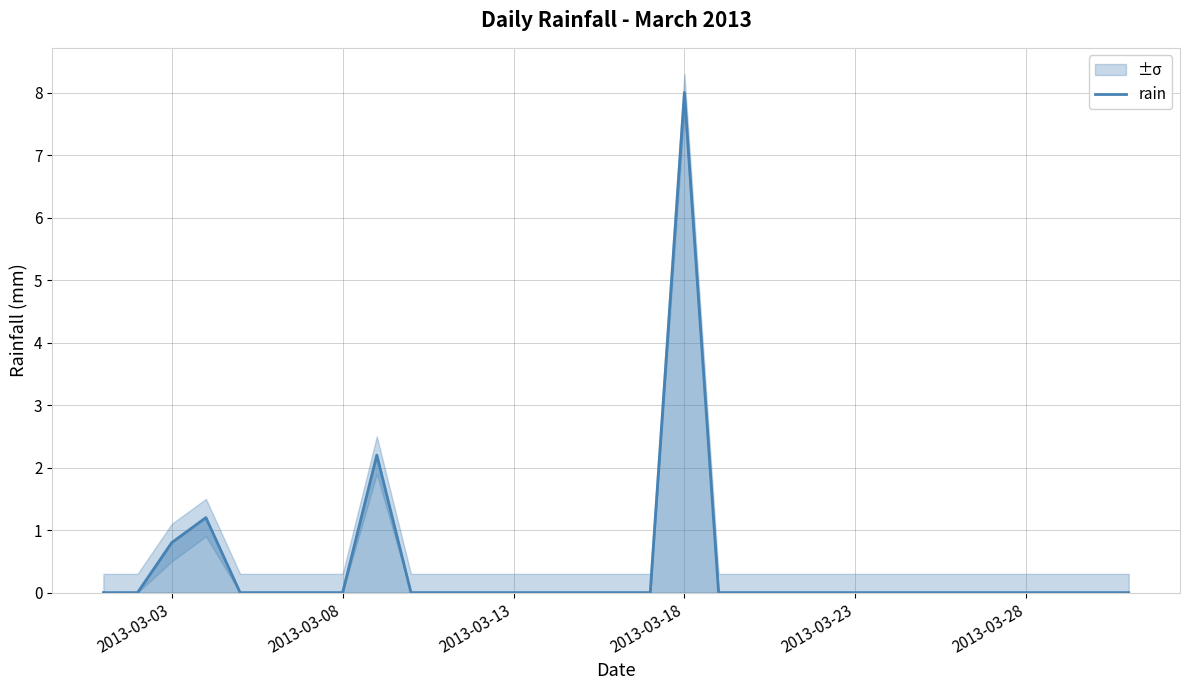

The value of rain at 2013-03-13 is 0.0. True or false?

True